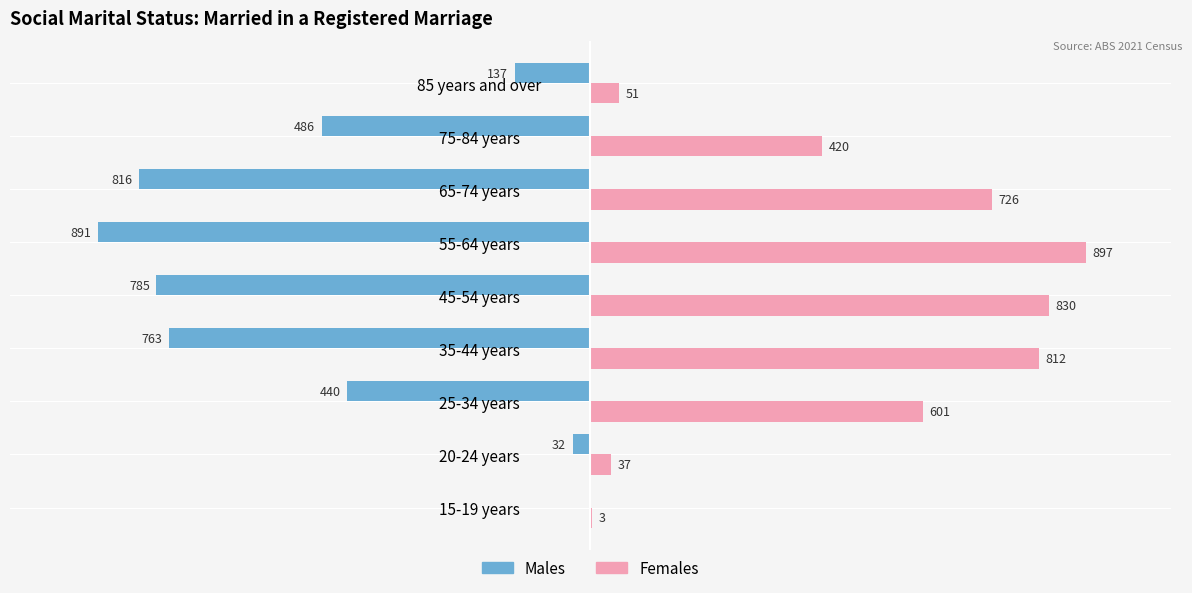

Which series changed the most between 25-34 years and 55-64 years?

Males